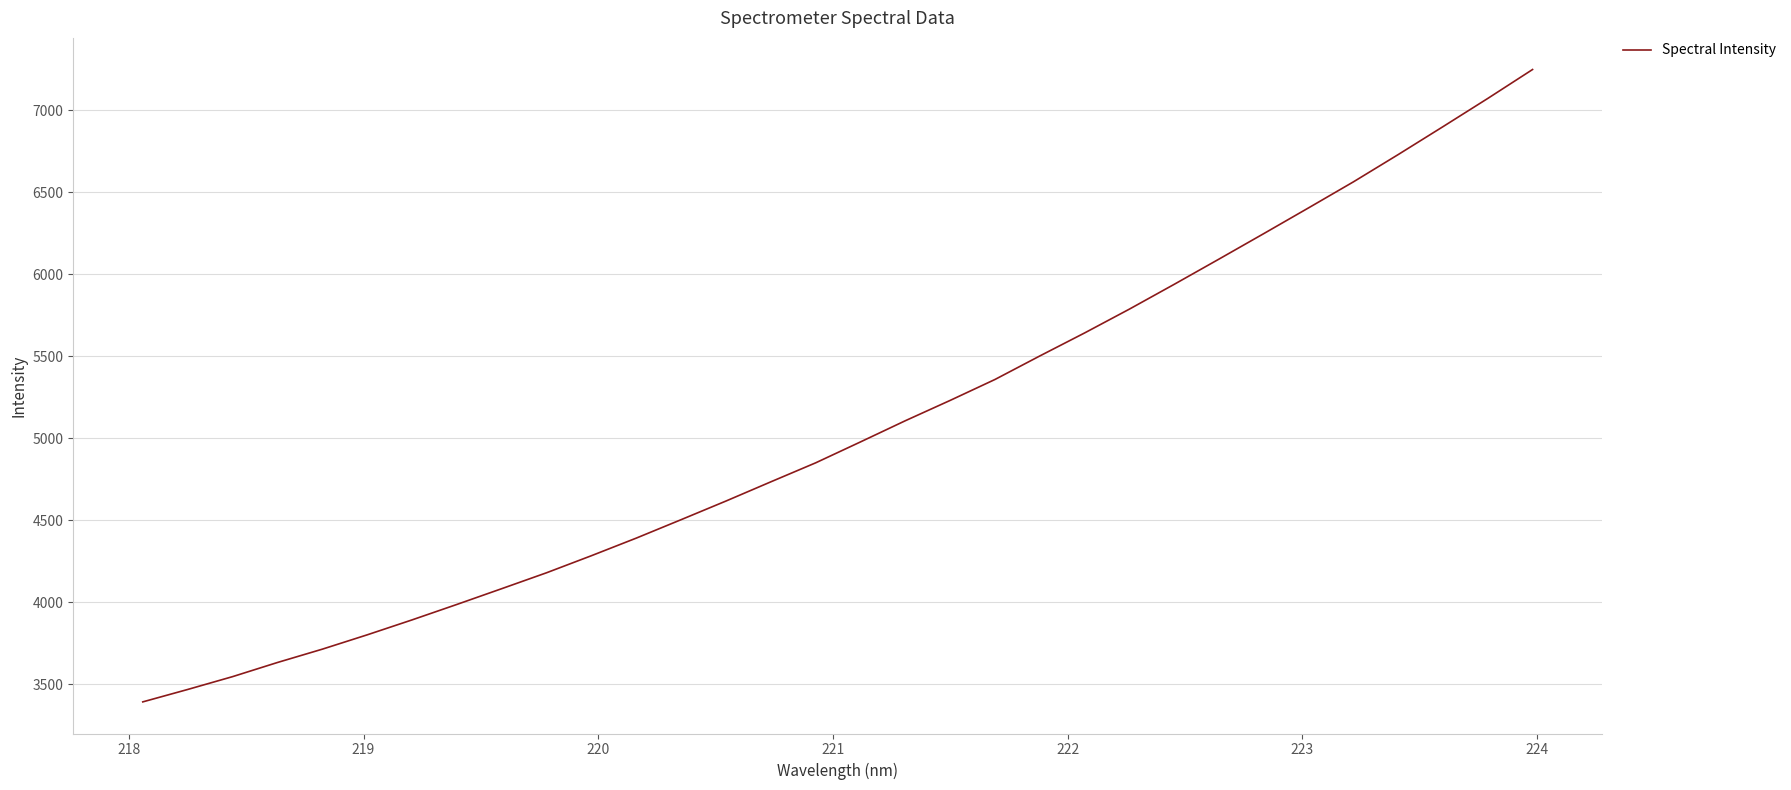

What is the greatest value displayed?

7247.9